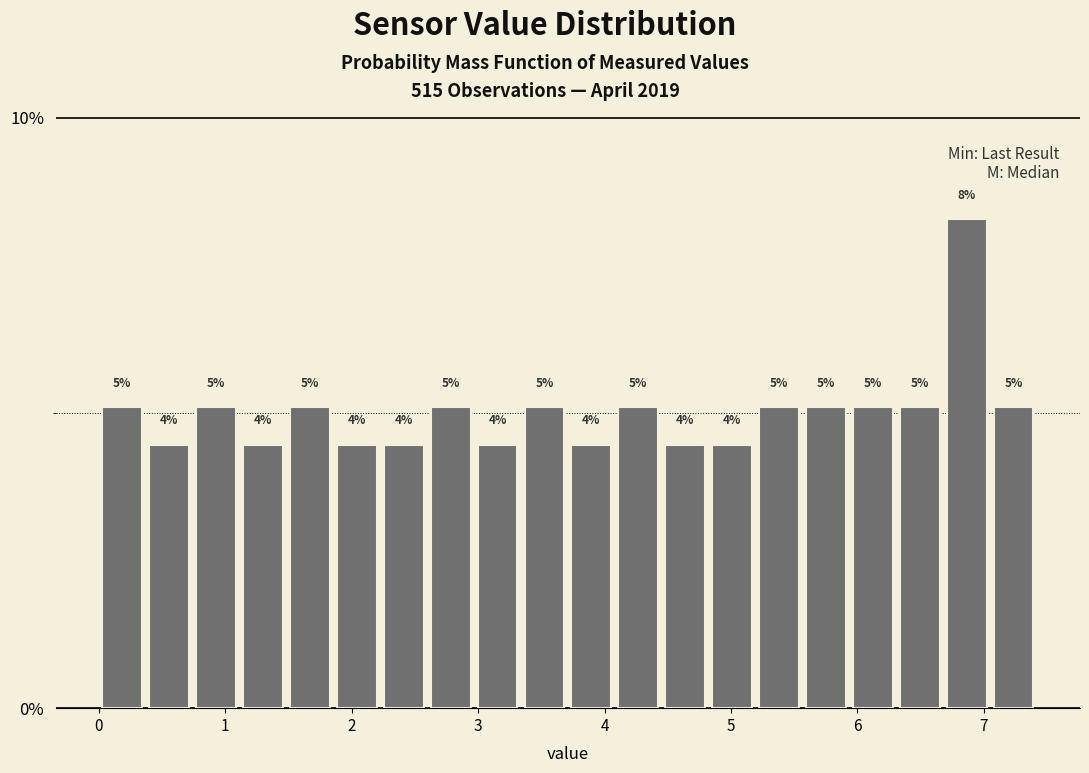

Around what value on the x-axis is the tallest bar? Give the approximate position of its centre, as read against the axis.

6.9